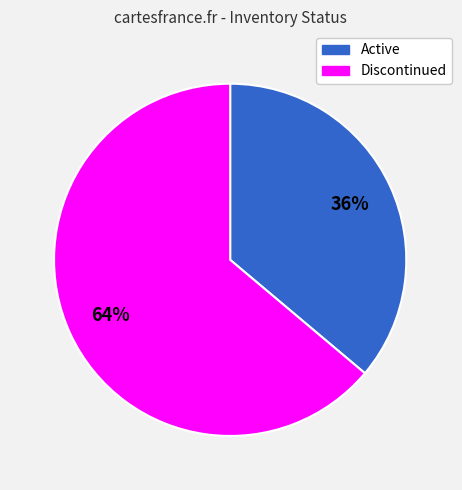

To the nearest percent, what portion does Discontinued represent?

64%